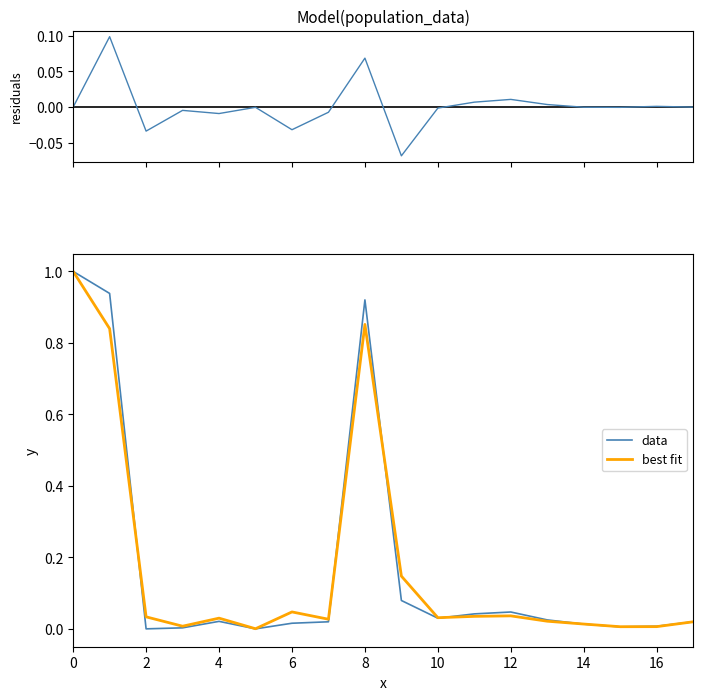

True or false: residuals has a value of -0.0 at 14.

False